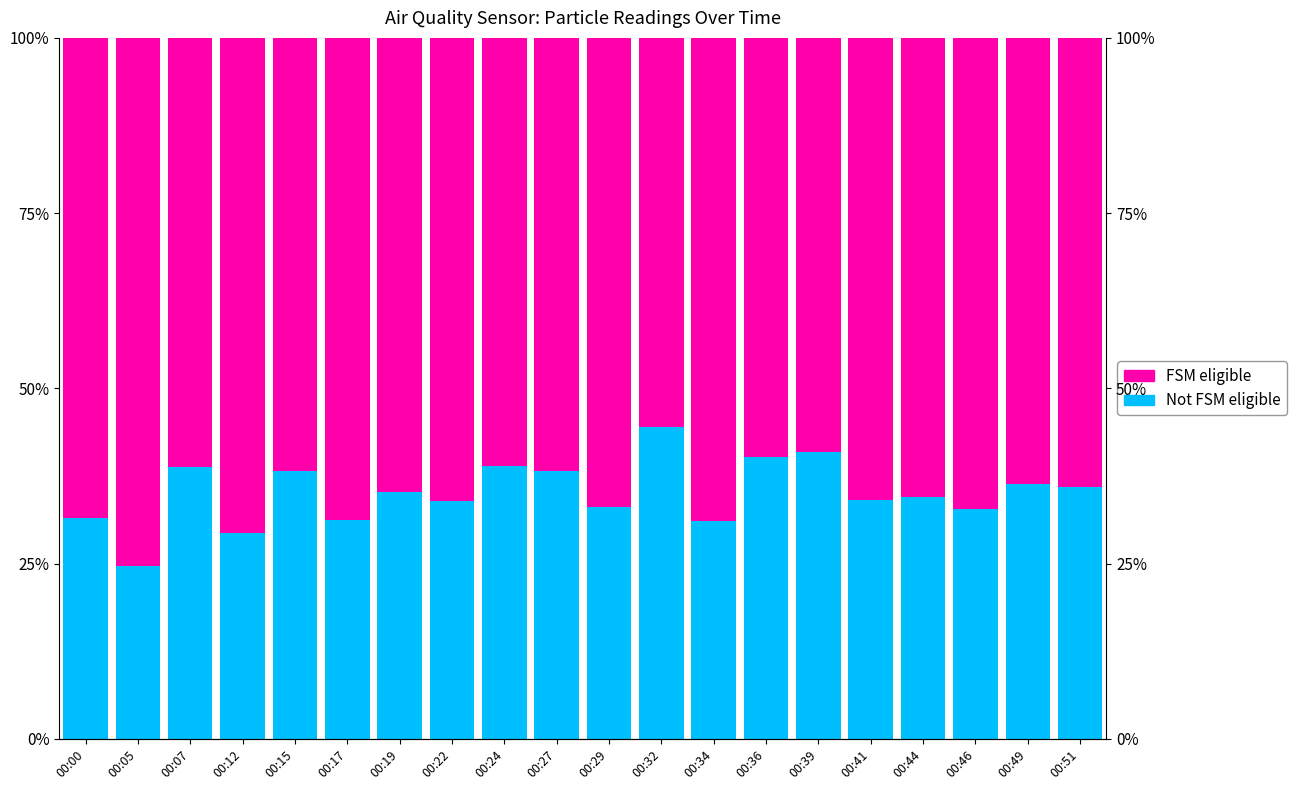

Reading right to left, what are all the values shown in this chart?

Not FSM eligible: 35.9	36.4	32.8	34.5	34.1	40.9	40.3	31.0	44.5	33.1	38.3	38.9	33.9	35.3	31.3	38.2	29.4	38.8	24.6	31.5
FSM eligible: 64.1	63.6	67.2	65.5	65.9	59.1	59.7	69.0	55.5	66.9	61.7	61.1	66.1	64.7	68.7	61.8	70.6	61.2	75.4	68.5